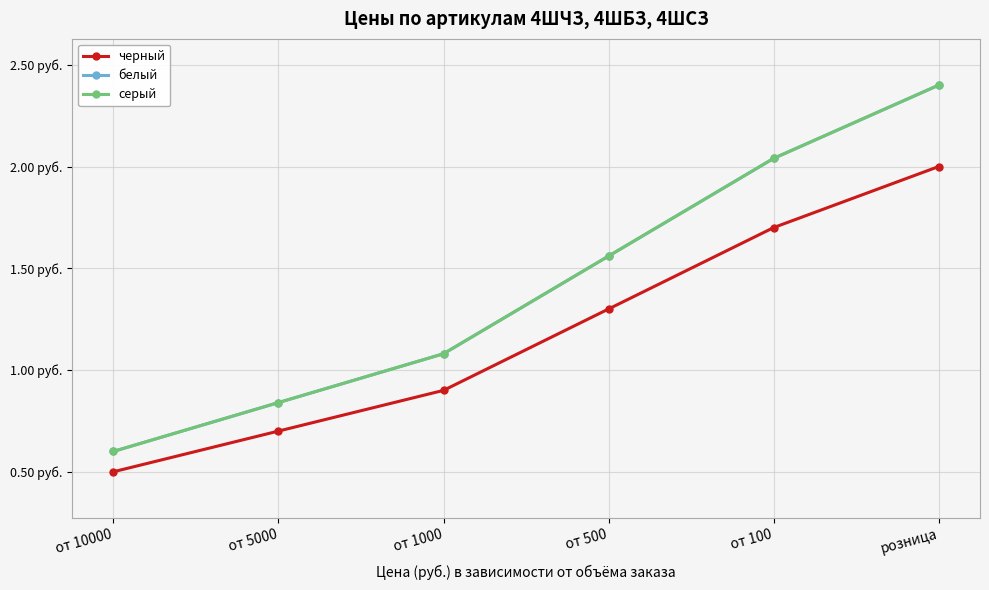

Is this an area chart (filled region under the line)?

No